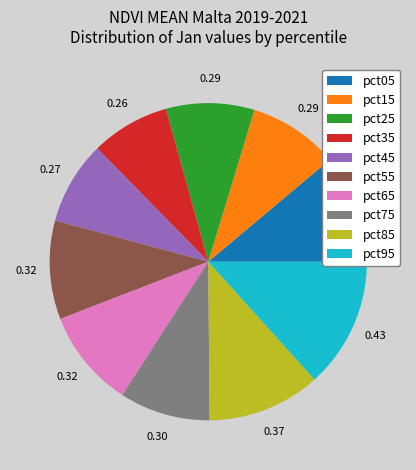

Is pct45 the majority of the pie?

No